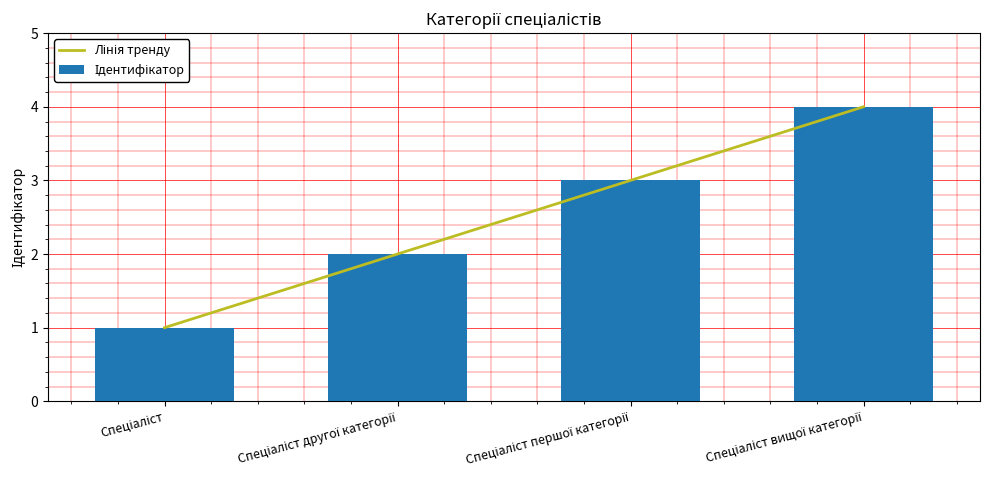

What are all the series names shown in the legend?

Лінія тренду, Ідентифікатор